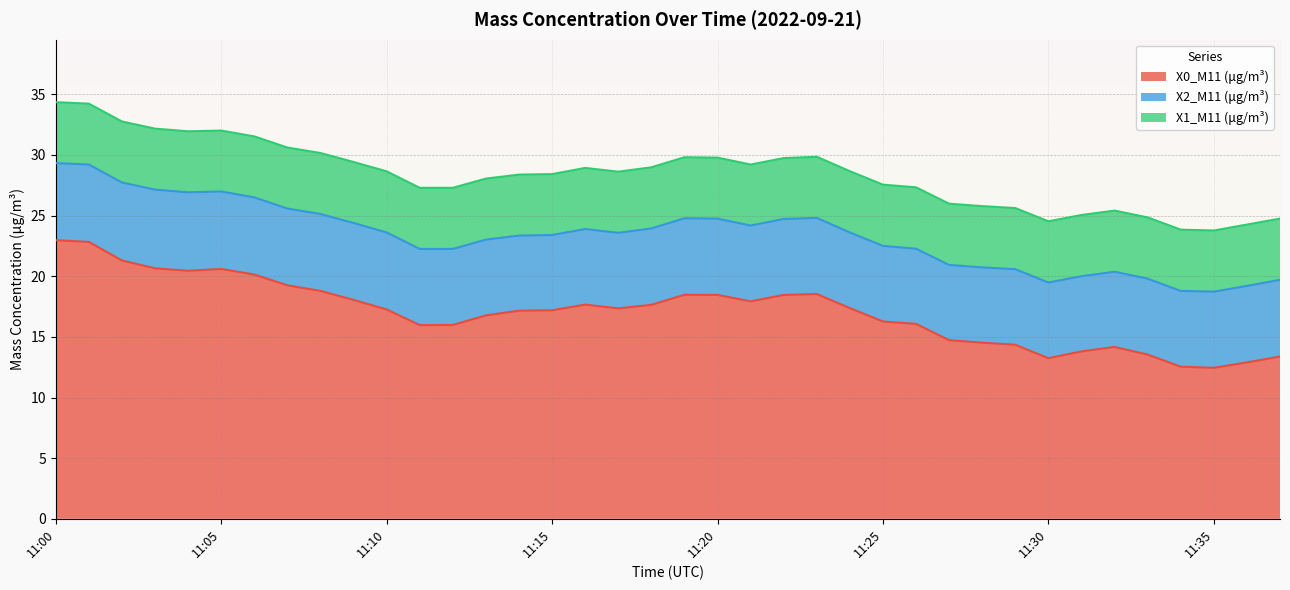

Rank the series at 11:26 from highest to lowest value.

X0_M11 (μg/m³), X2_M11 (μg/m³), X1_M11 (μg/m³)